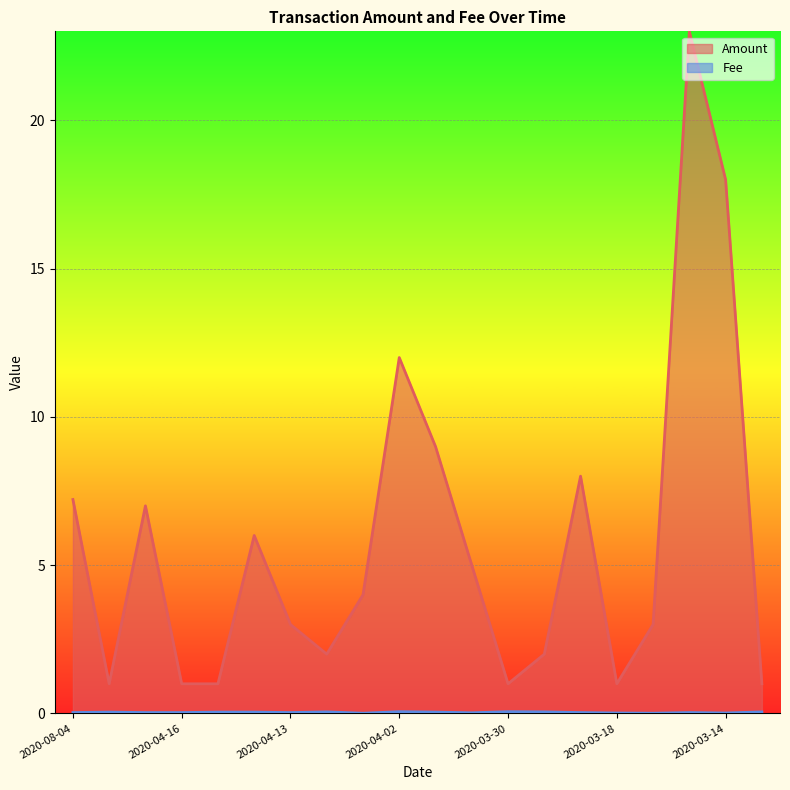

True or false: Fee and Amount cross at least once.

False